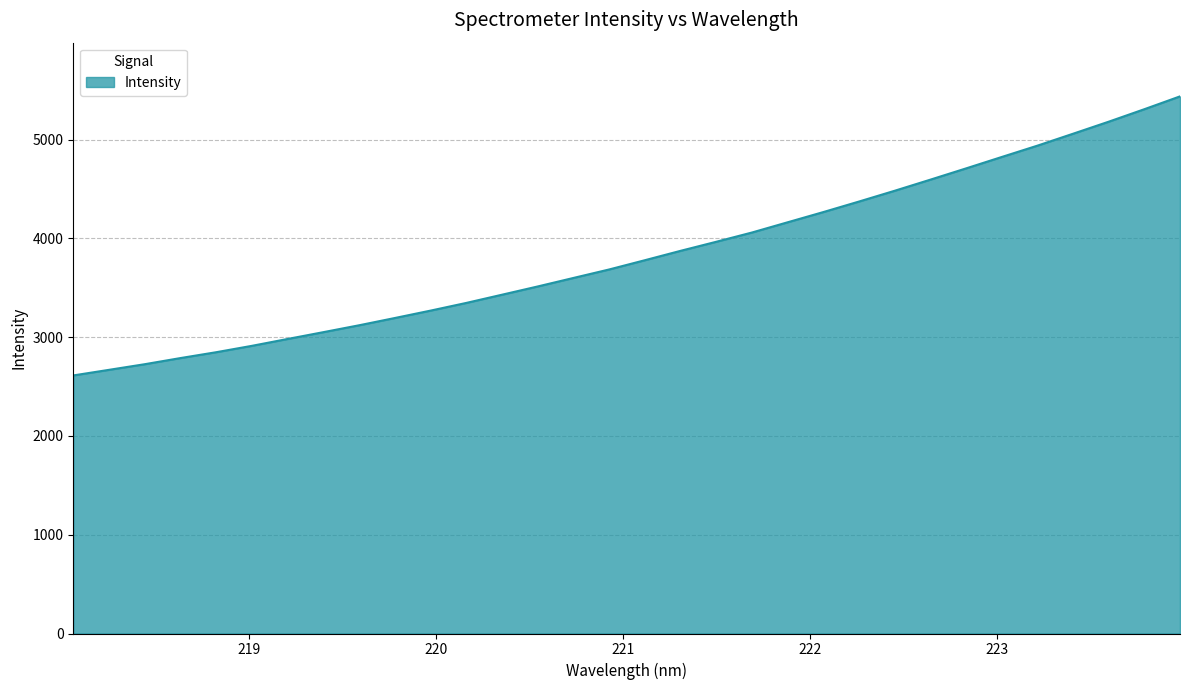

What is the maximum value shown in the chart?

5436.8